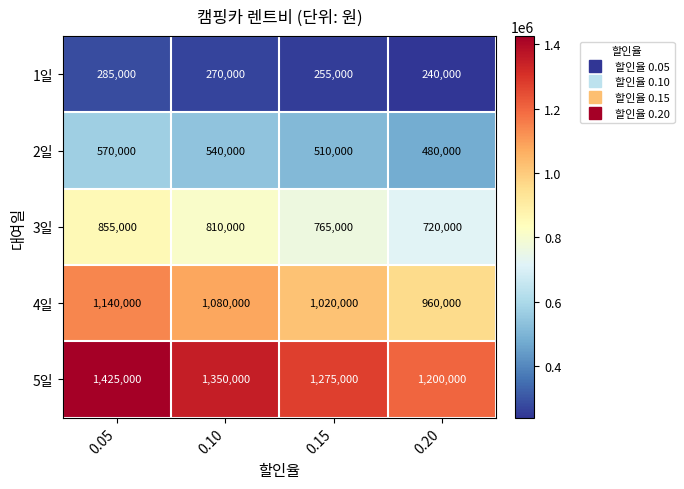

Rank the series by their maximum value, from lowest to highest.

1일, 2일, 3일, 4일, 5일